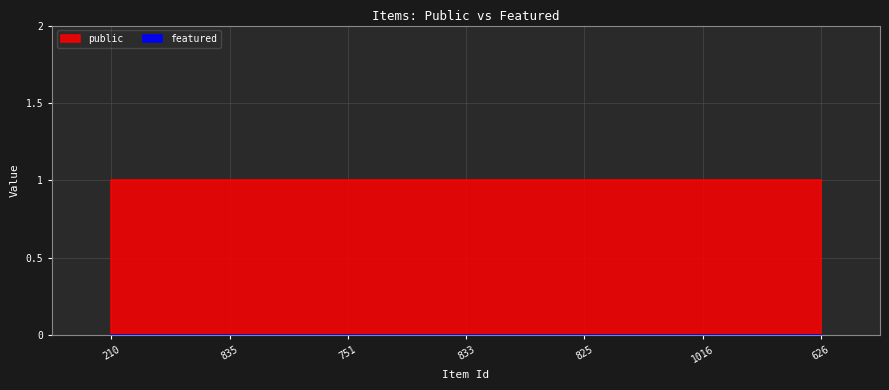

Reading left to right, transcribe all the data shown in this chart.

public: 1	1	1	1	1	1	1
featured: 0	0	0	0	0	0	0